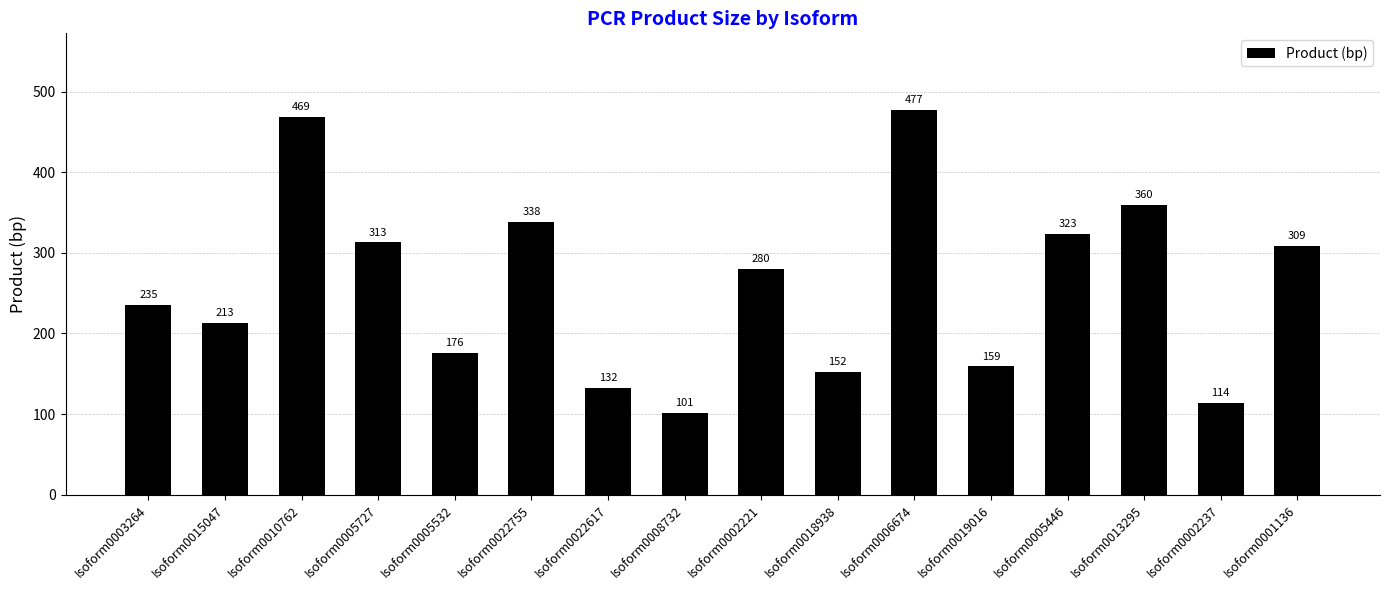

List the labels in order of value, largest first.

Isoform0006674, Isoform0010762, Isoform0013295, Isoform0022755, Isoform0005446, Isoform0005727, Isoform0001136, Isoform0002221, Isoform0003264, Isoform0015047, Isoform0005532, Isoform0019016, Isoform0018938, Isoform0022617, Isoform0002237, Isoform0008732